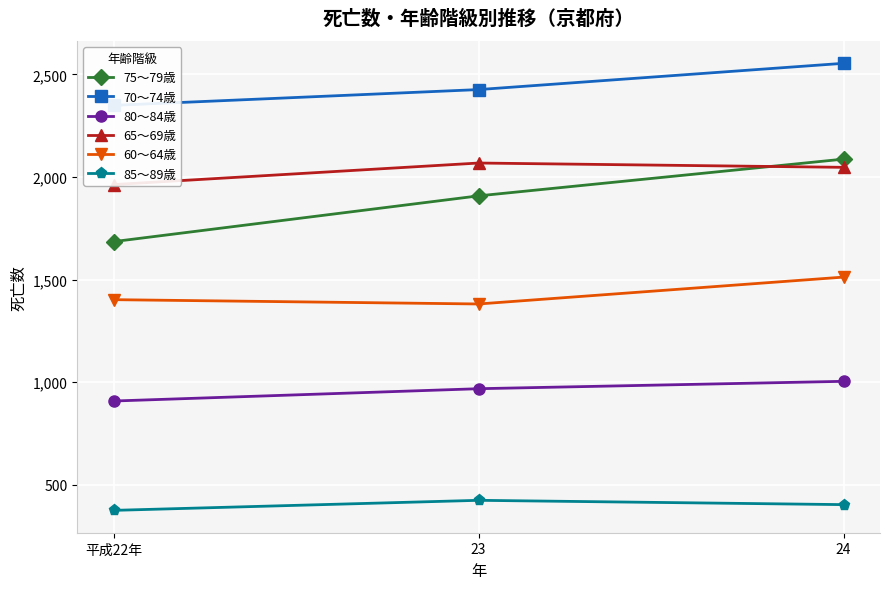

What are all the series names shown in the legend?

75～79歳, 70～74歳, 80～84歳, 65～69歳, 60～64歳, 85～89歳